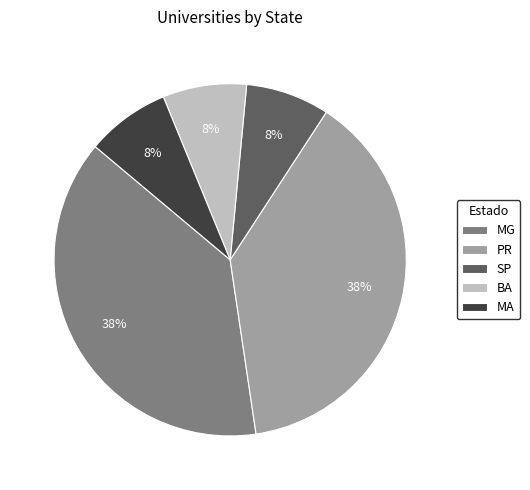

What percentage is the MA slice, to the nearest percent?

8%